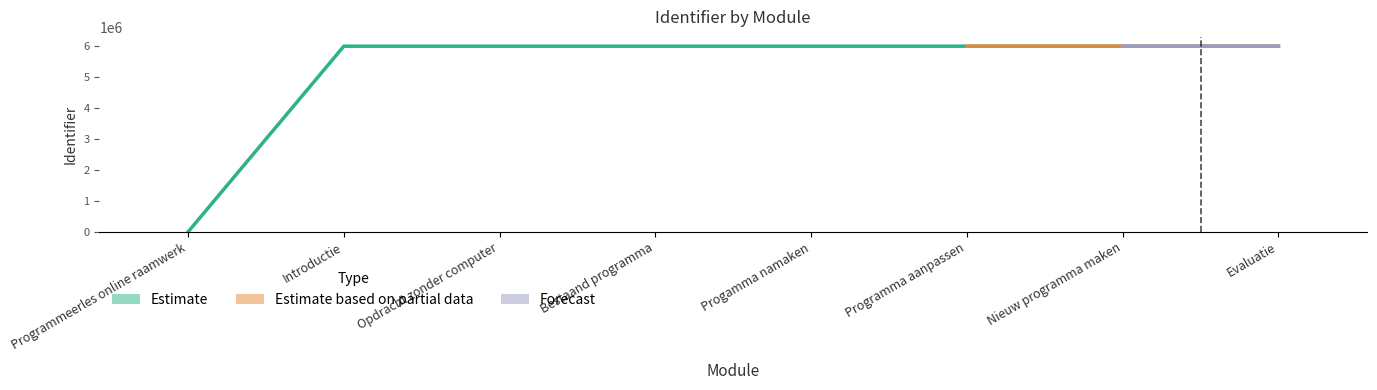

What is the value of the 7th bar from the left?

5983128